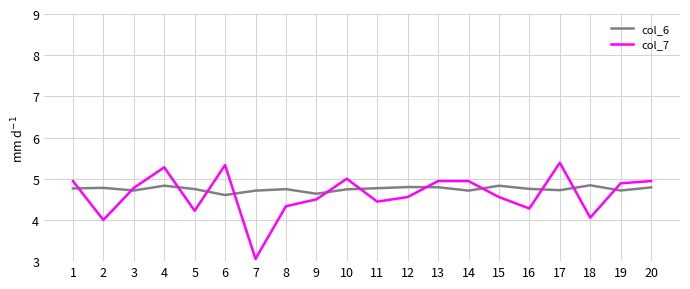

What are all the series names shown in the legend?

col_6, col_7